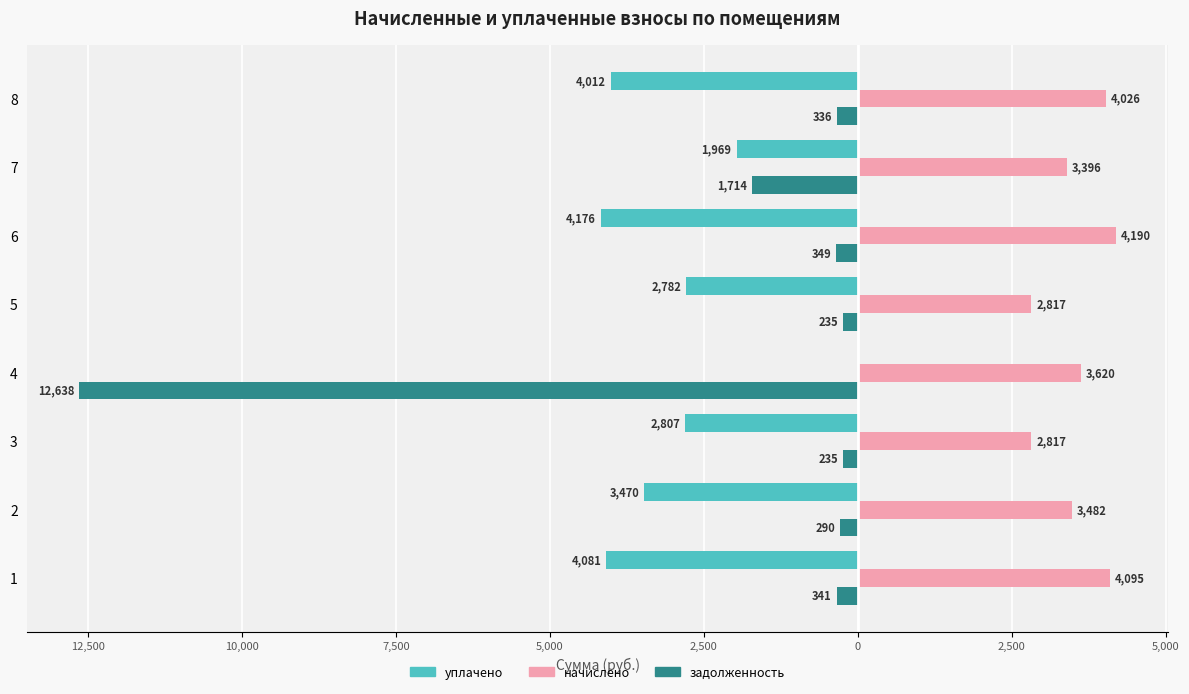

What are all the series names shown in the legend?

уплачено, начислено, задолженность